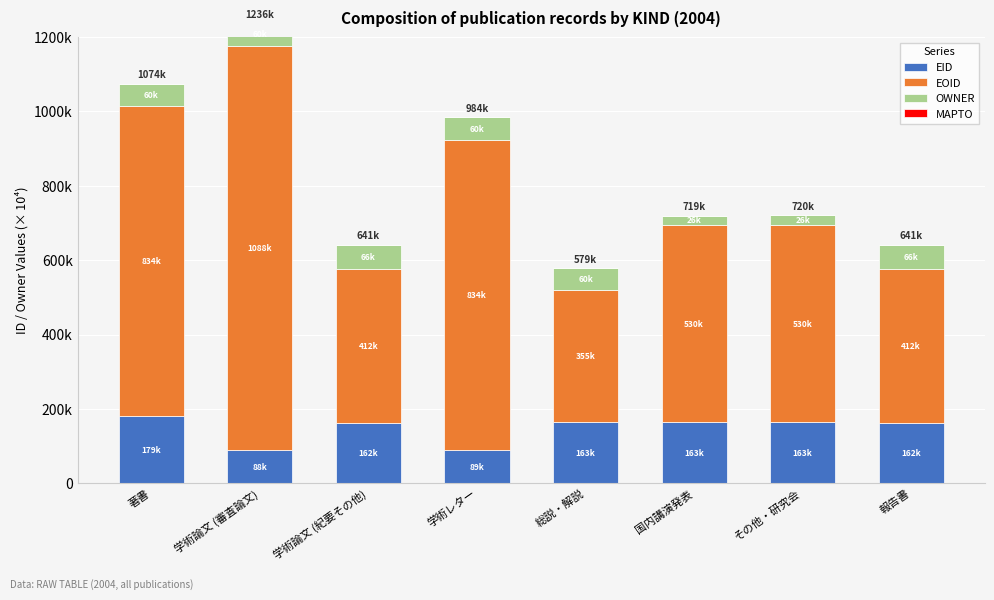

How many categories are shown in the chart?

8